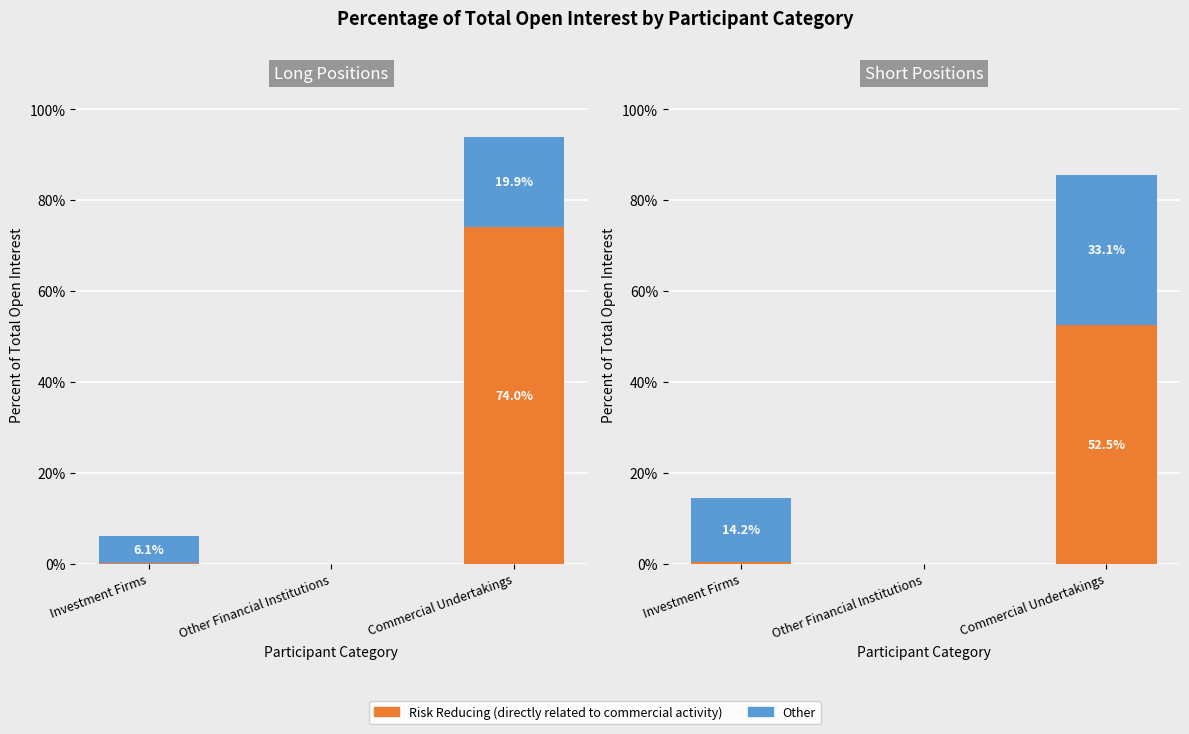

What is the highest value of the Other series?

33.1